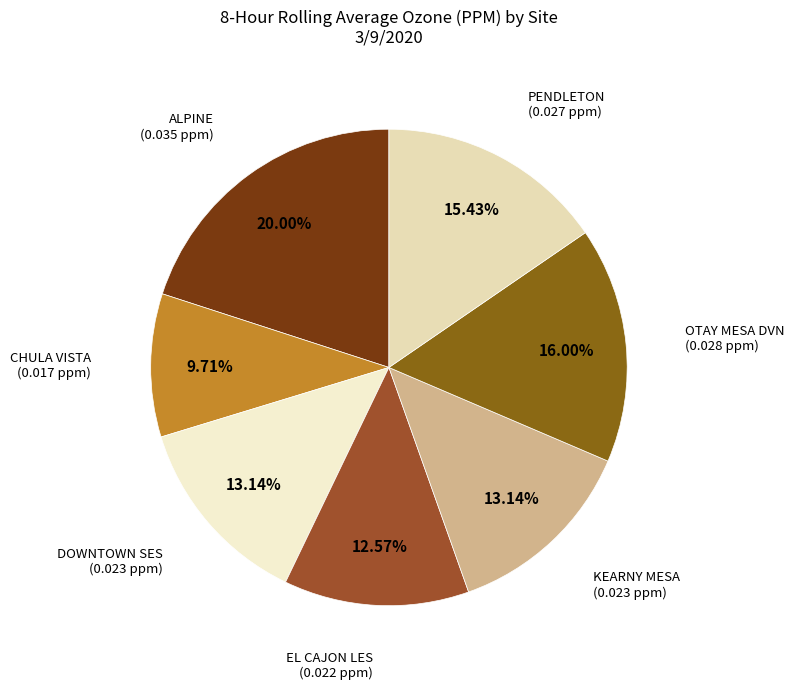

Does any single category account for the majority?

No